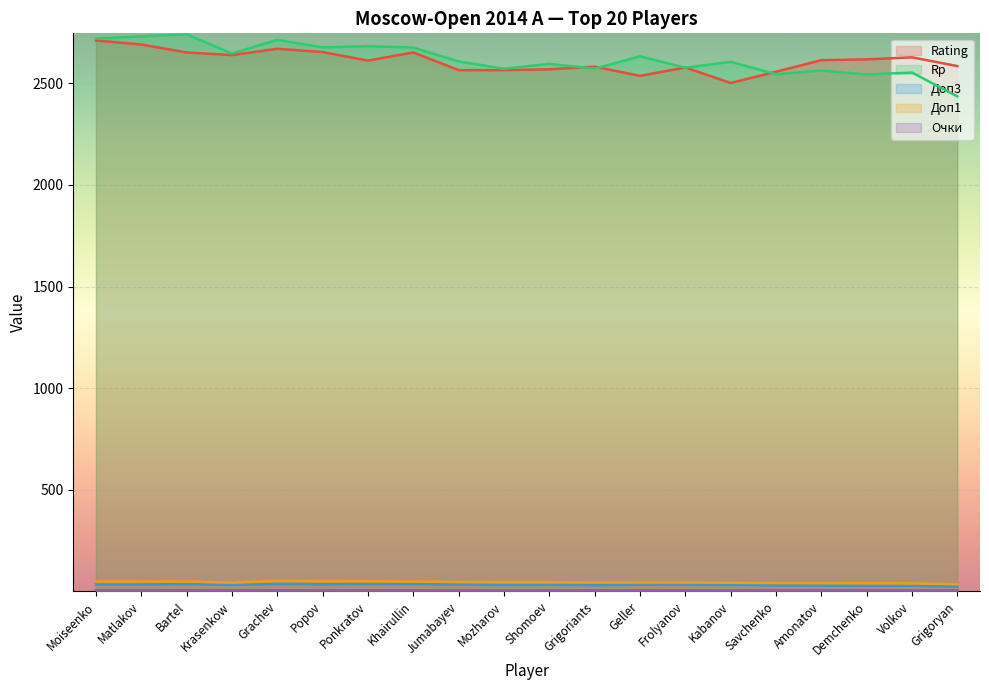

What are all the series names shown in the legend?

Rating, Rp, Доп3, Доп1, Очки